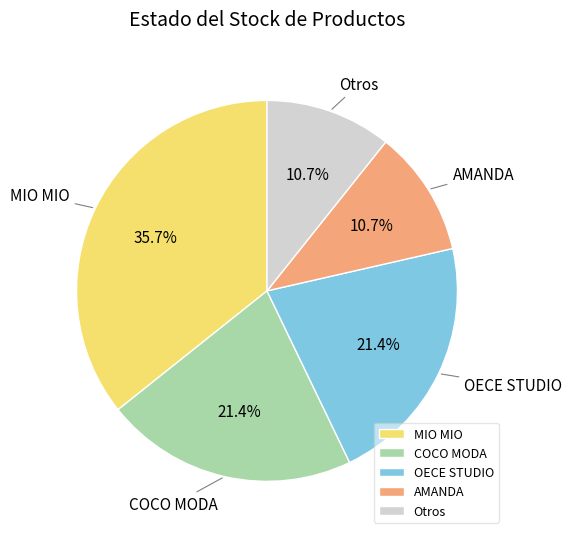

Does any single category account for the majority?

No